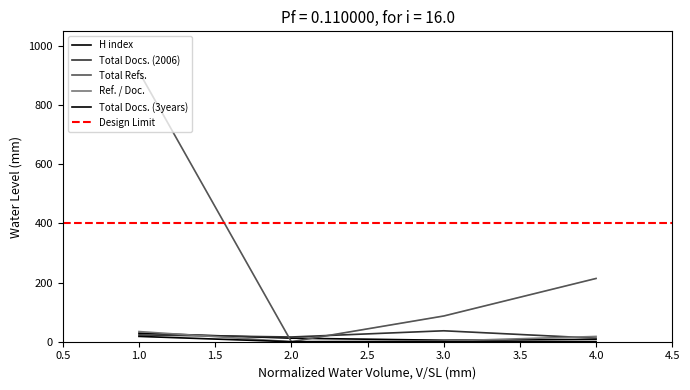

What is the value of the H index point at the 2nd from the left?

12.0